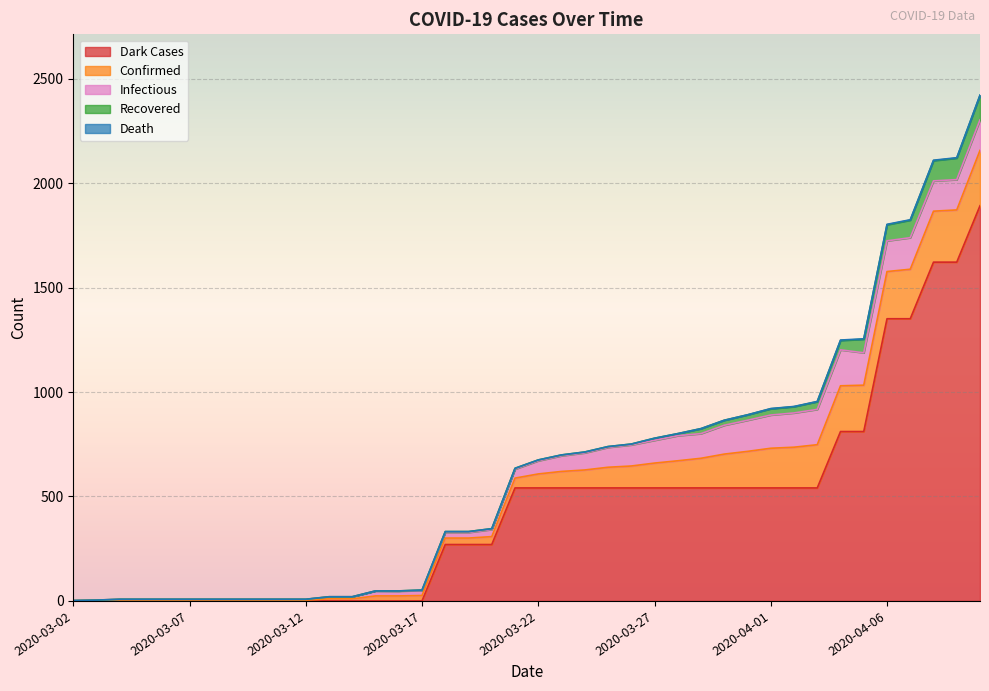

What value does the recovered series have at 2020-03-30?

24